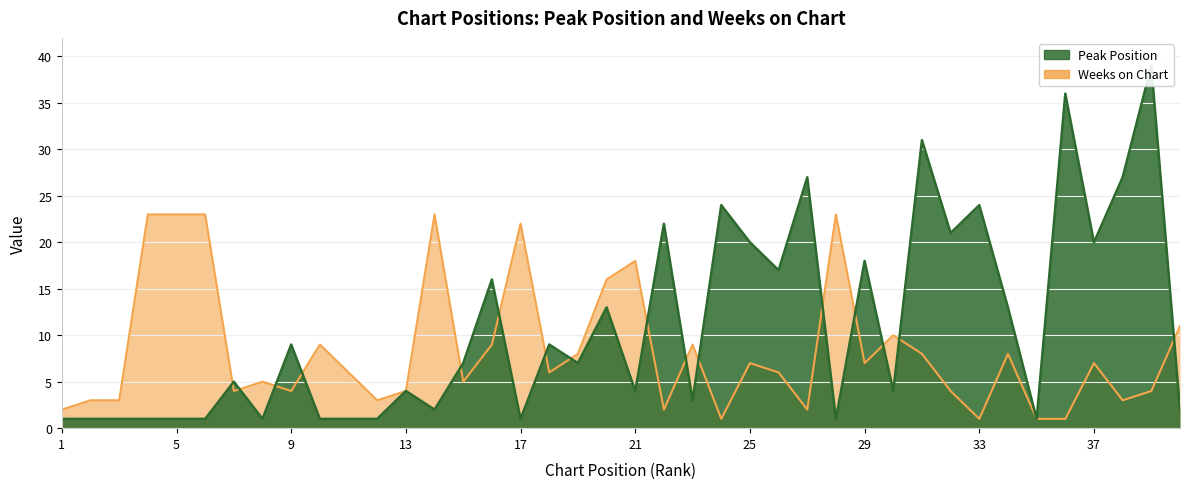

At which label is Weeks on Chart closest to 12?

40